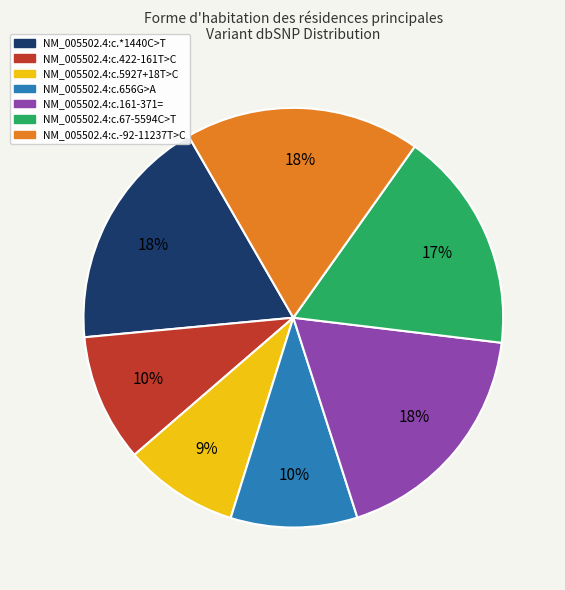

Does NM_005502.4:c.422-161T>C account for over 50% of the chart?

No